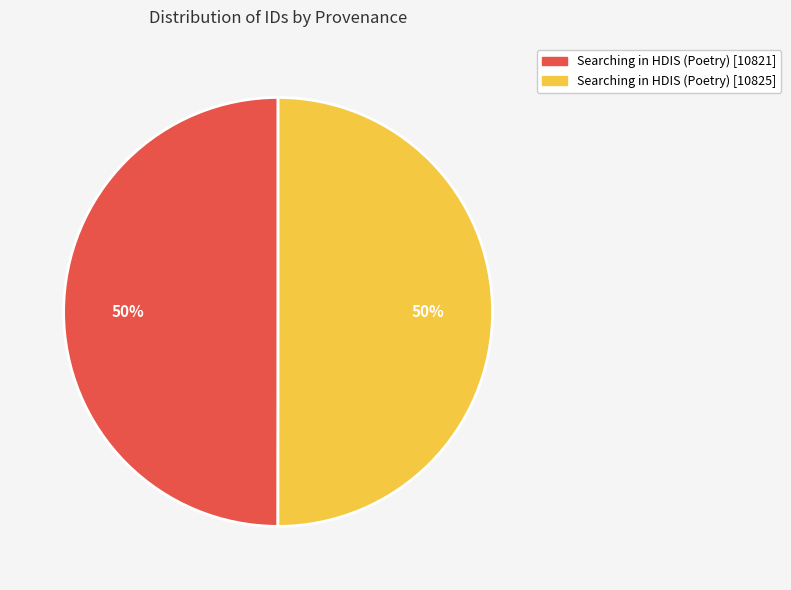

What is the ratio of the value at Searching in HDIS (Poetry) [10821] to the value at Searching in HDIS (Poetry) [10825]?

1.0